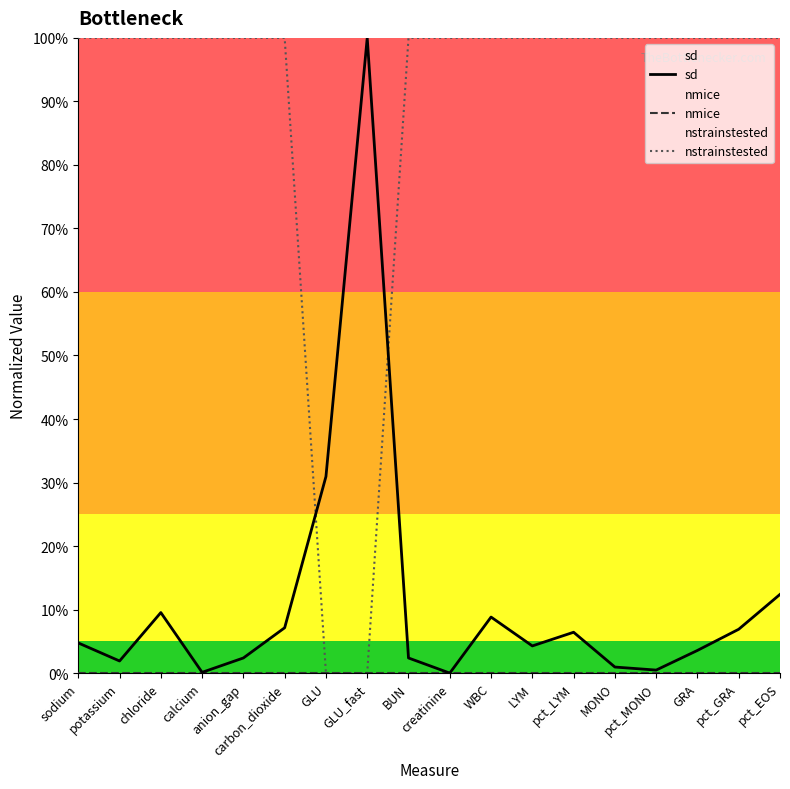

What is the maximum value shown in the chart?

1.0